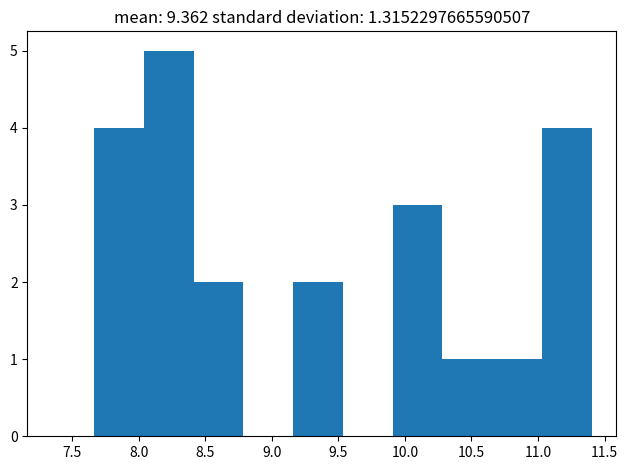

Over which range of the x-axis is the bar tallest?

8.05 to 8.40